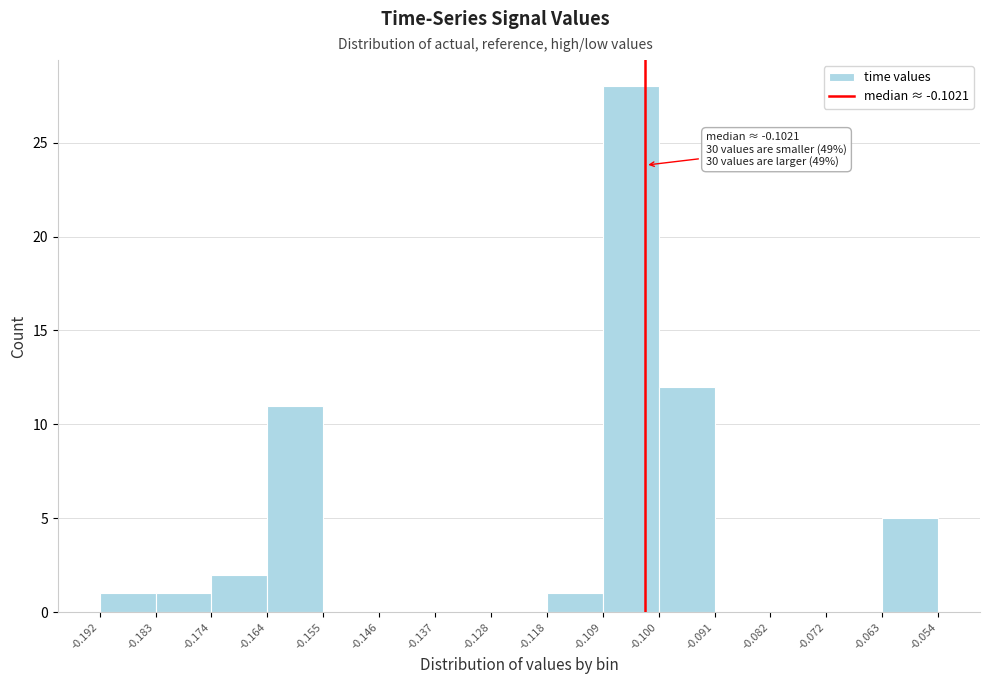

Over which range of the x-axis is the bar tallest?

-0.109 to -0.100